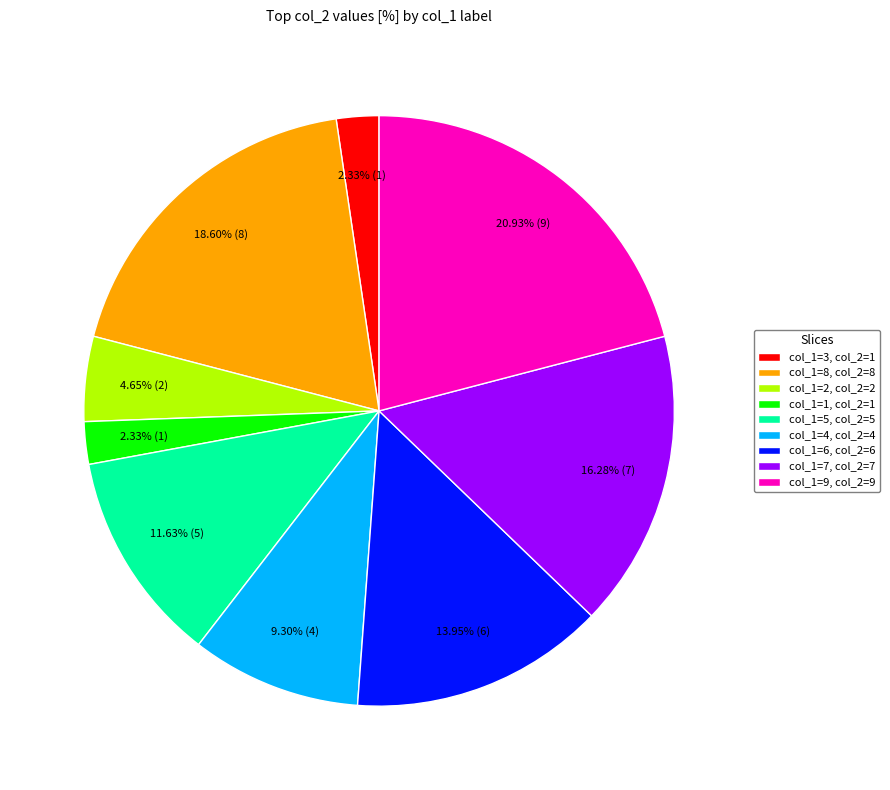

Which category has the biggest portion of the pie?

col_1=9, col_2=9